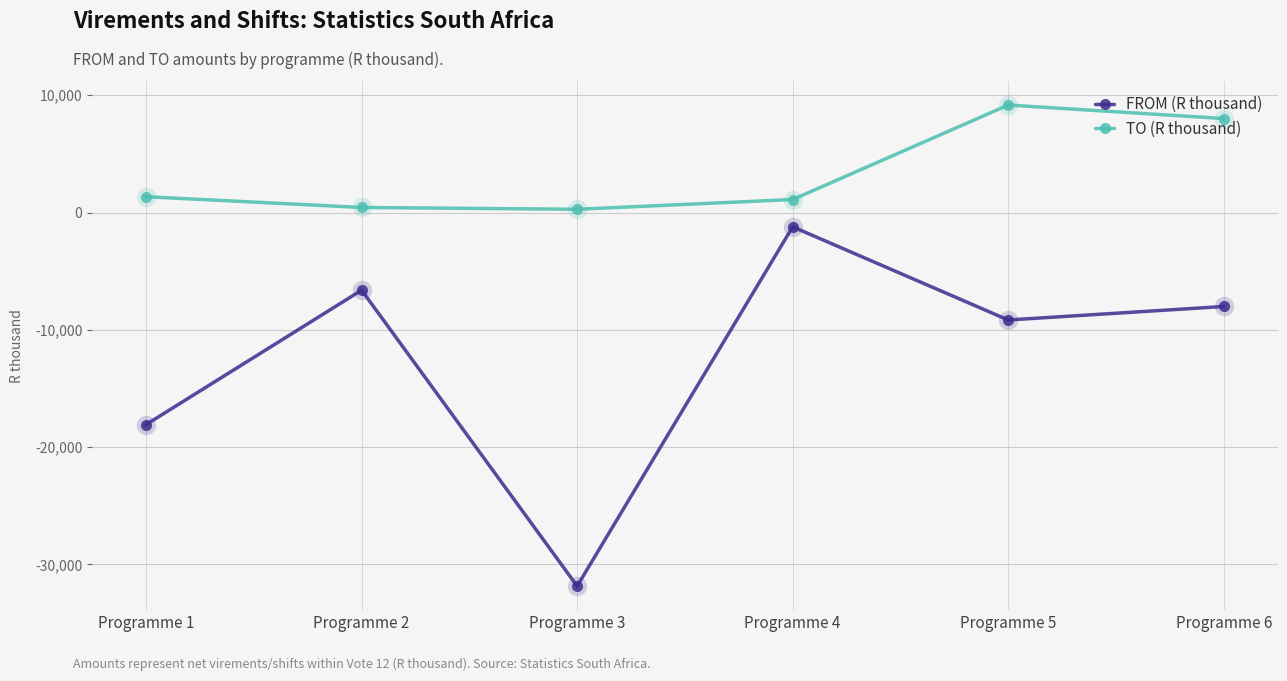

Does the chart have visible grid lines?

Yes